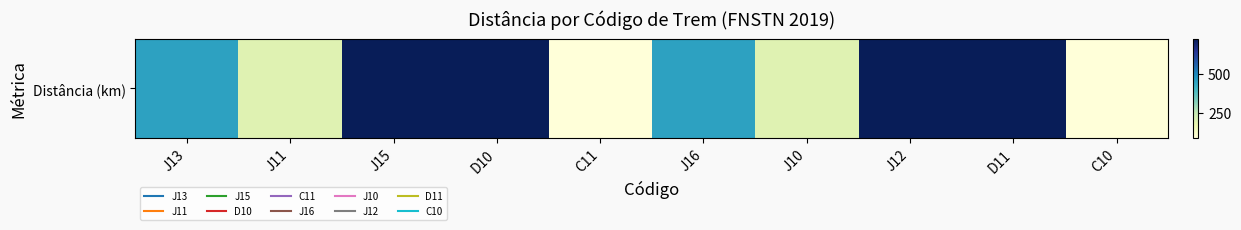

Rank the categories by value from highest to lowest.

J15, D10, J12, D11, J13, J16, J11, J10, C11, C10